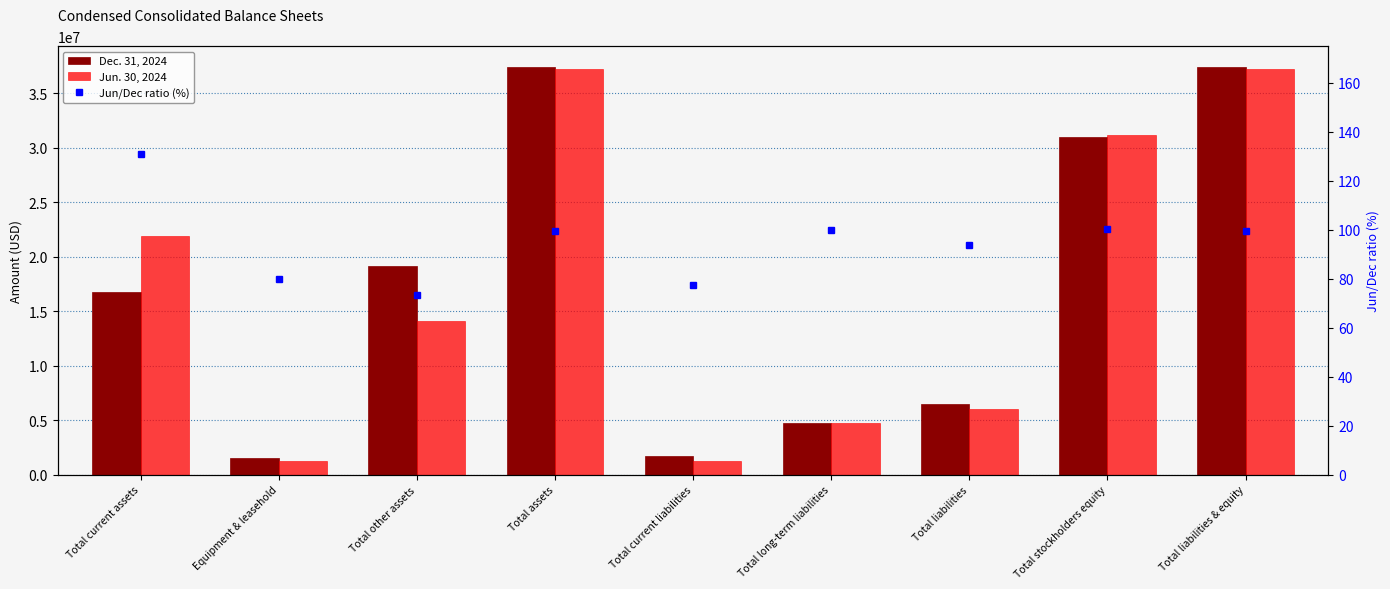

The value of Dec. 31, 2024 at Total current liabilities is 1677239.0. True or false?

True